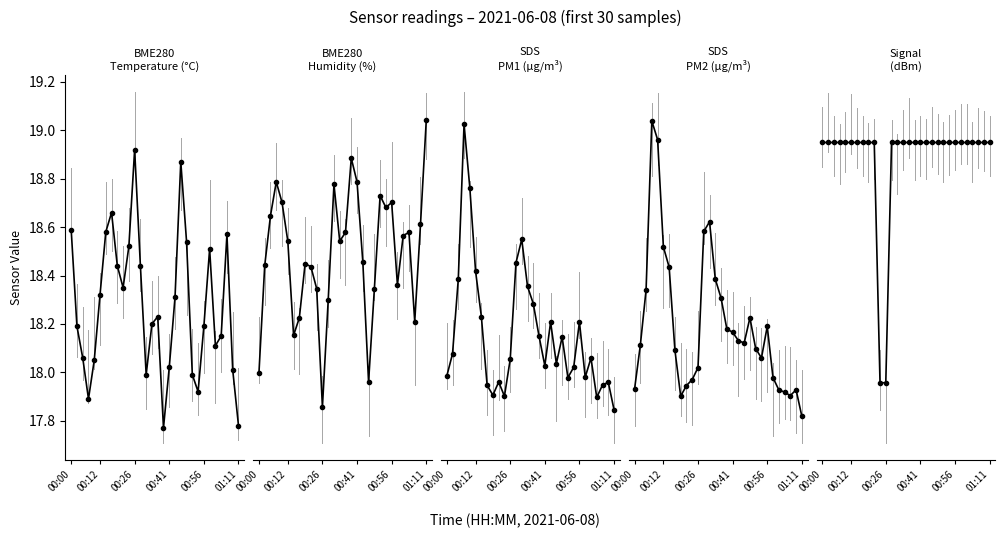

What is the label of the 24th point from the left?

23